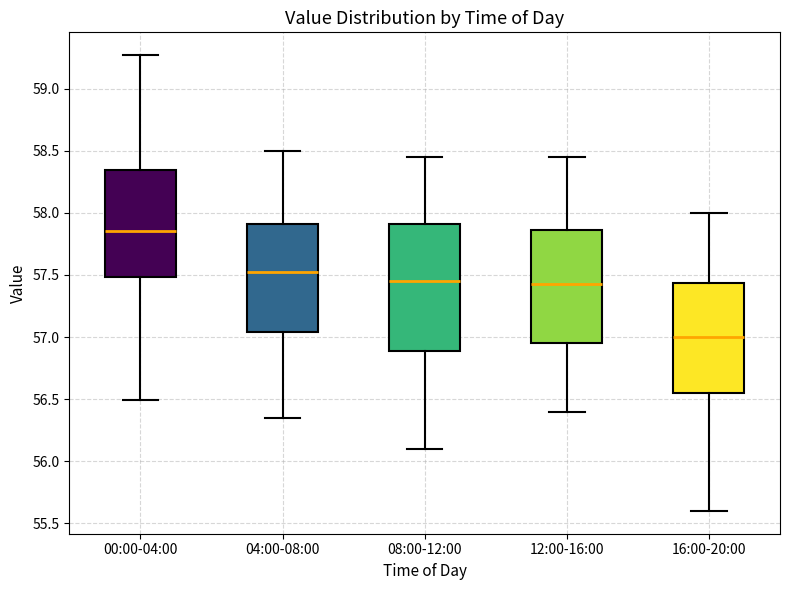

Which box is the tallest, from its lower edge to its upper edge?

08:00-12:00